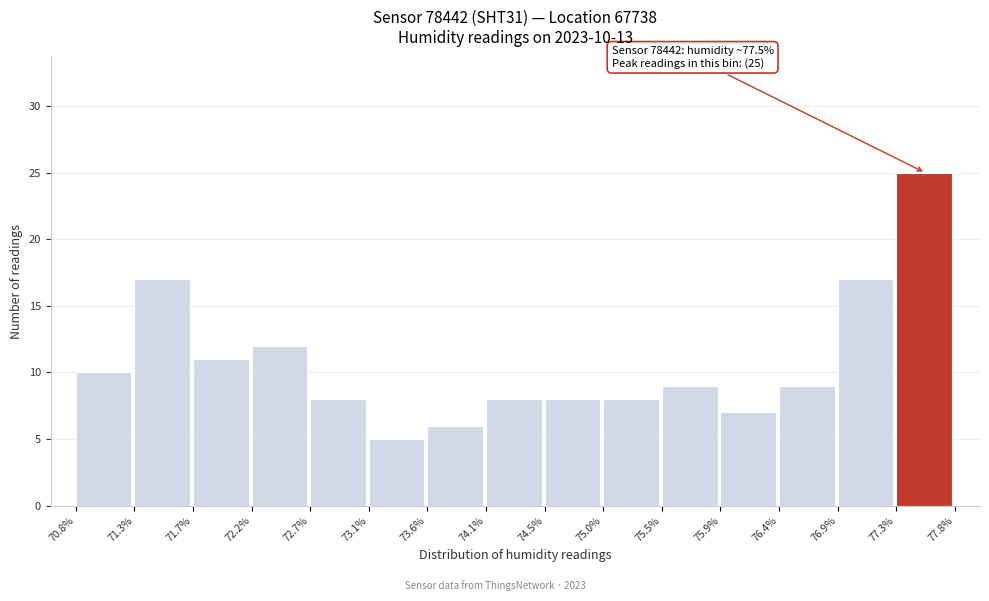

Which range on the x-axis has the tallest bar?

77.3% to 77.8%